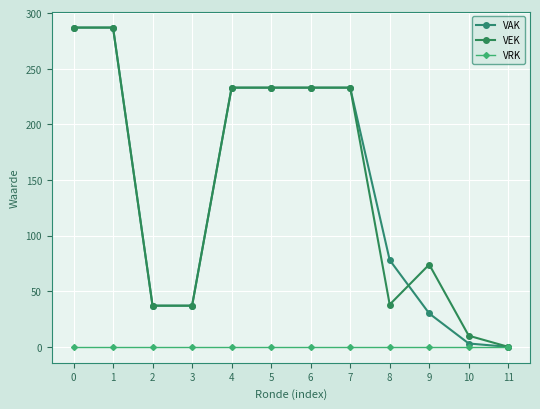

What are all the series names shown in the legend?

VAK, VEK, VRK